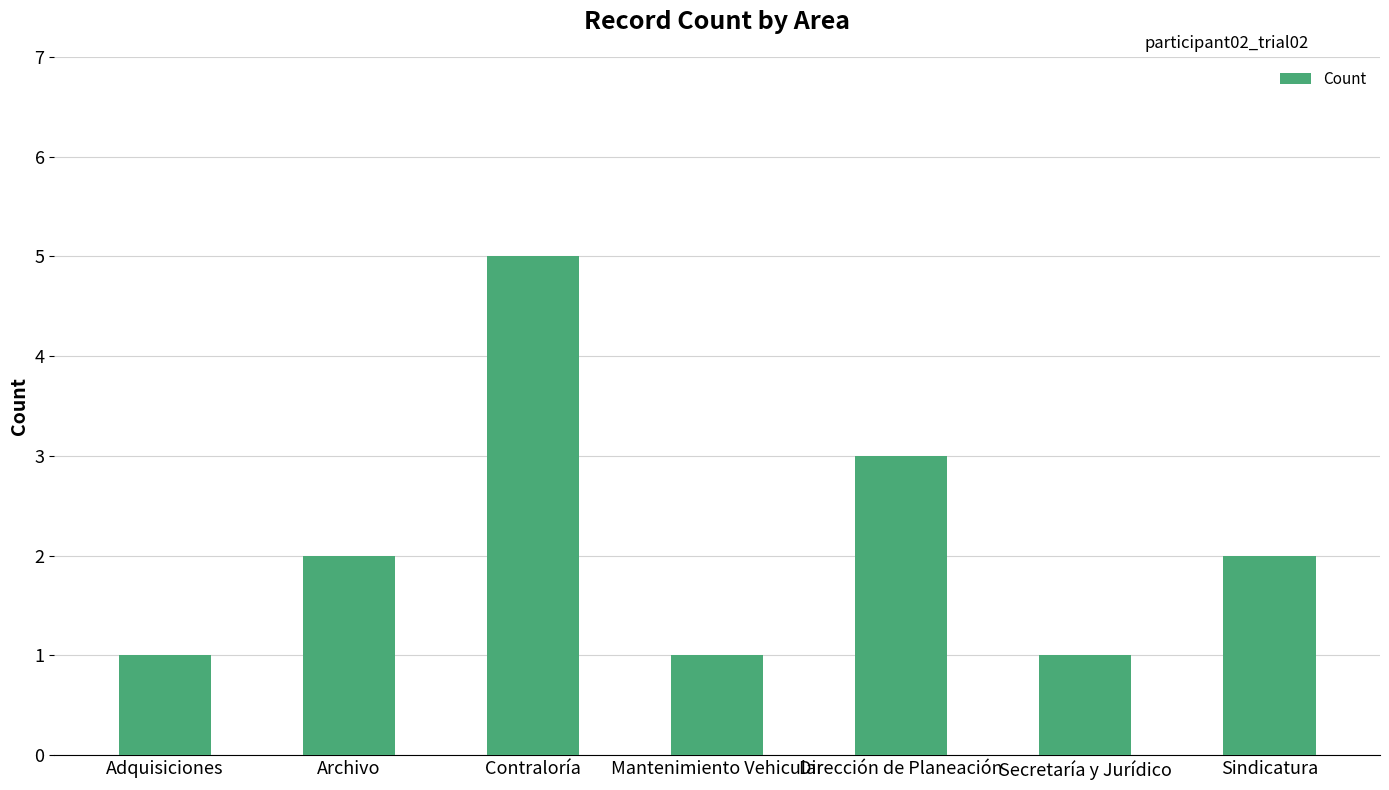

Read the value at Contraloría.

5